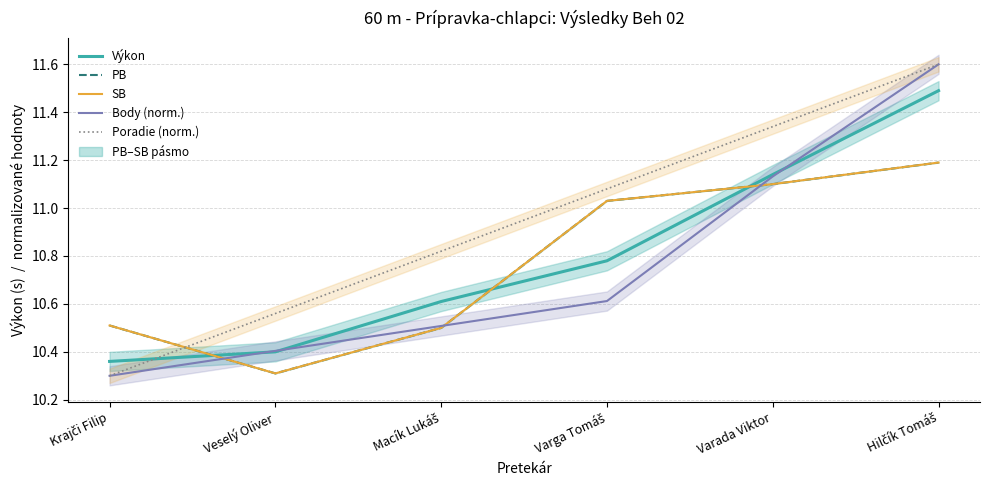

Where is PB nearest to the value 10?

Veselý Oliver